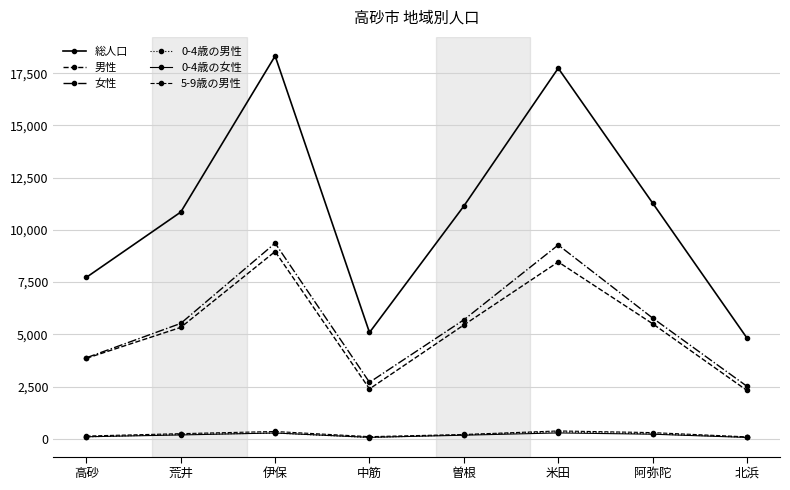

What is the maximum value for 総人口?

18328